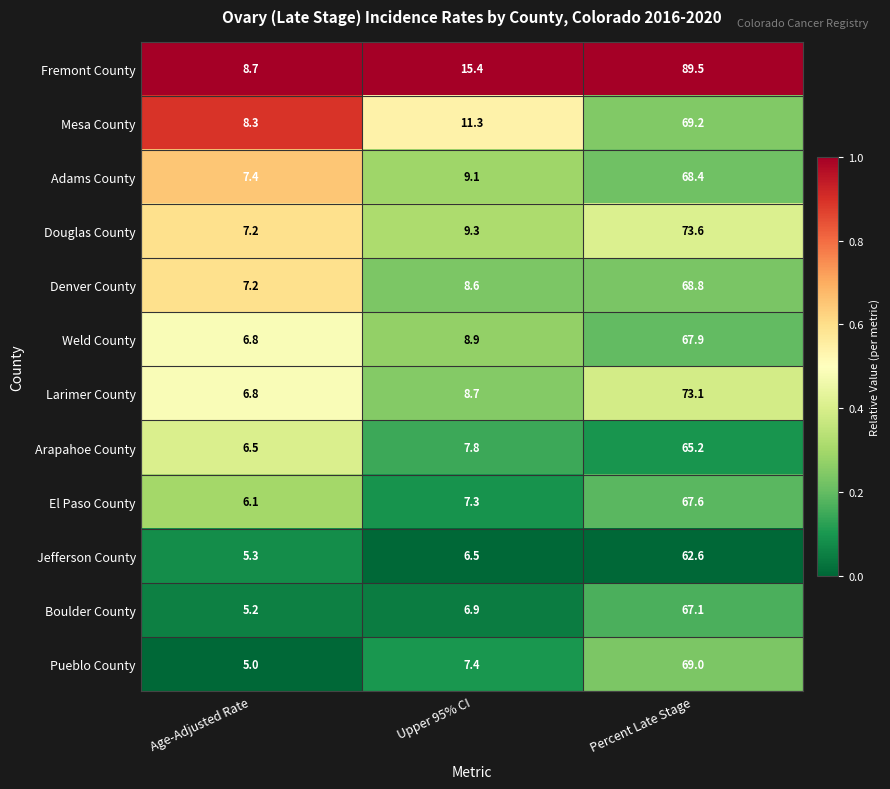

What is the average value of the Fremont County series?

37.9